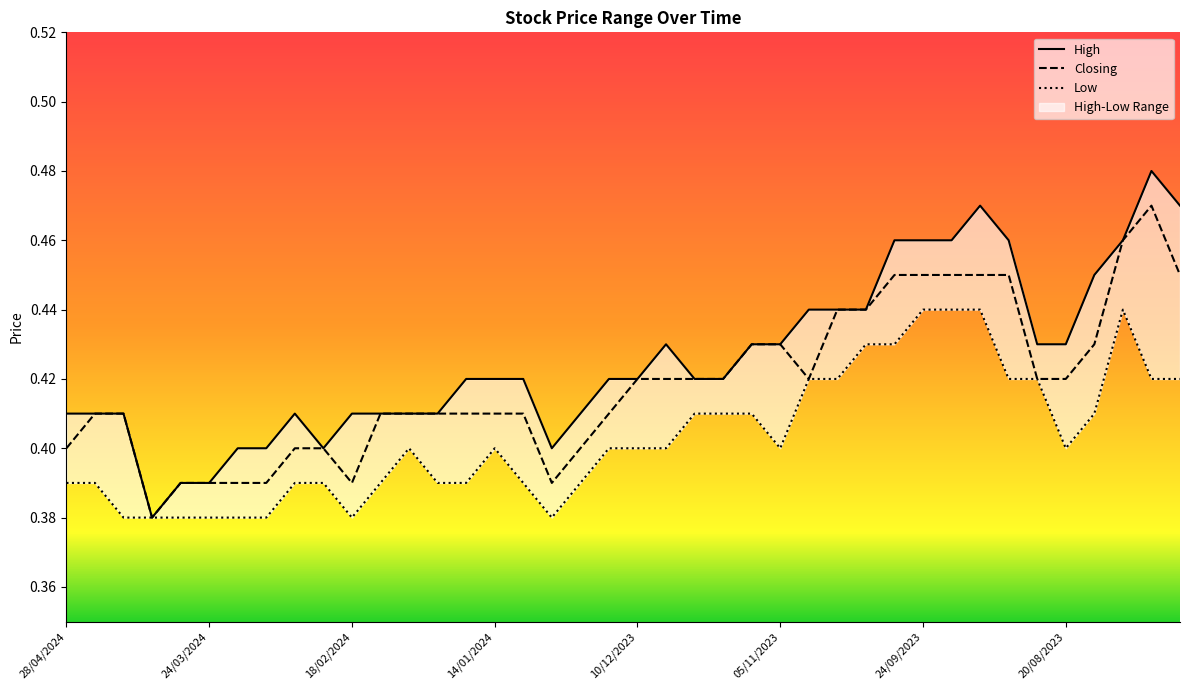

How many lines are shown in the chart?

3